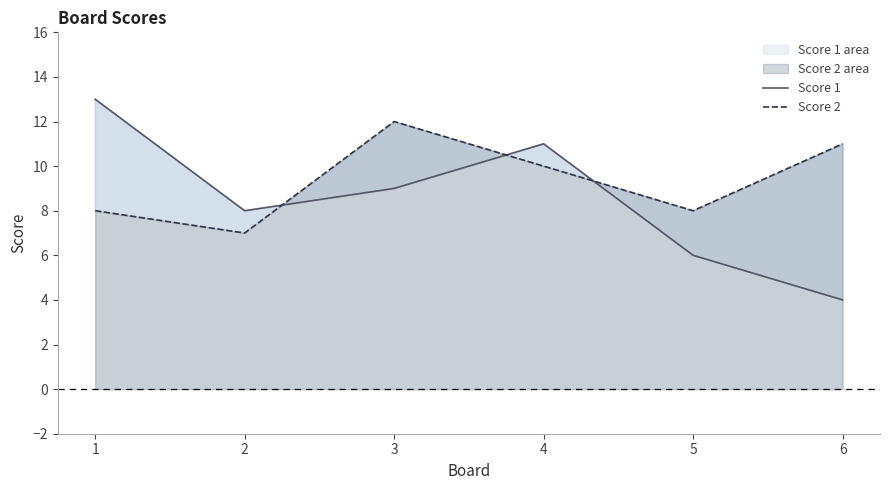

Count the Score 1 values in the range 6 to 11.

4